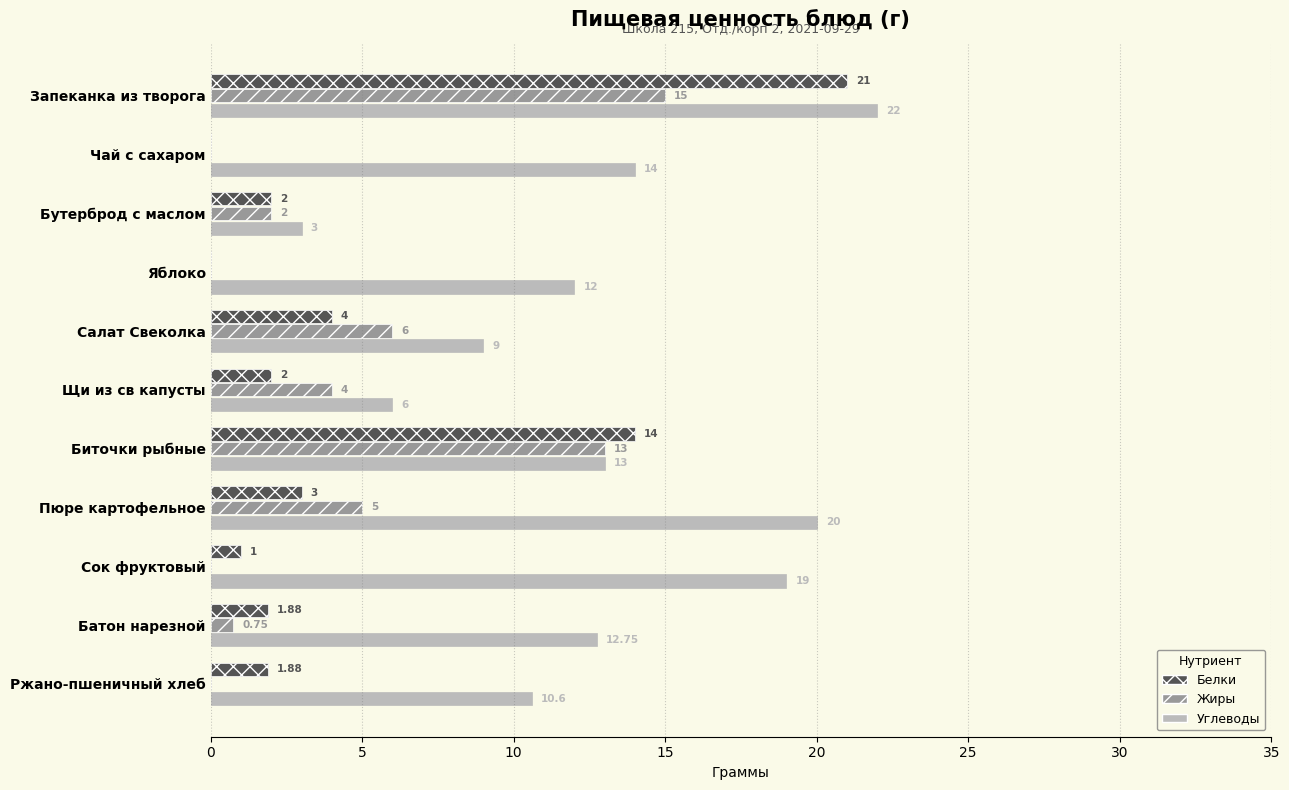

Which series has the largest total across all categories?

Углеводы